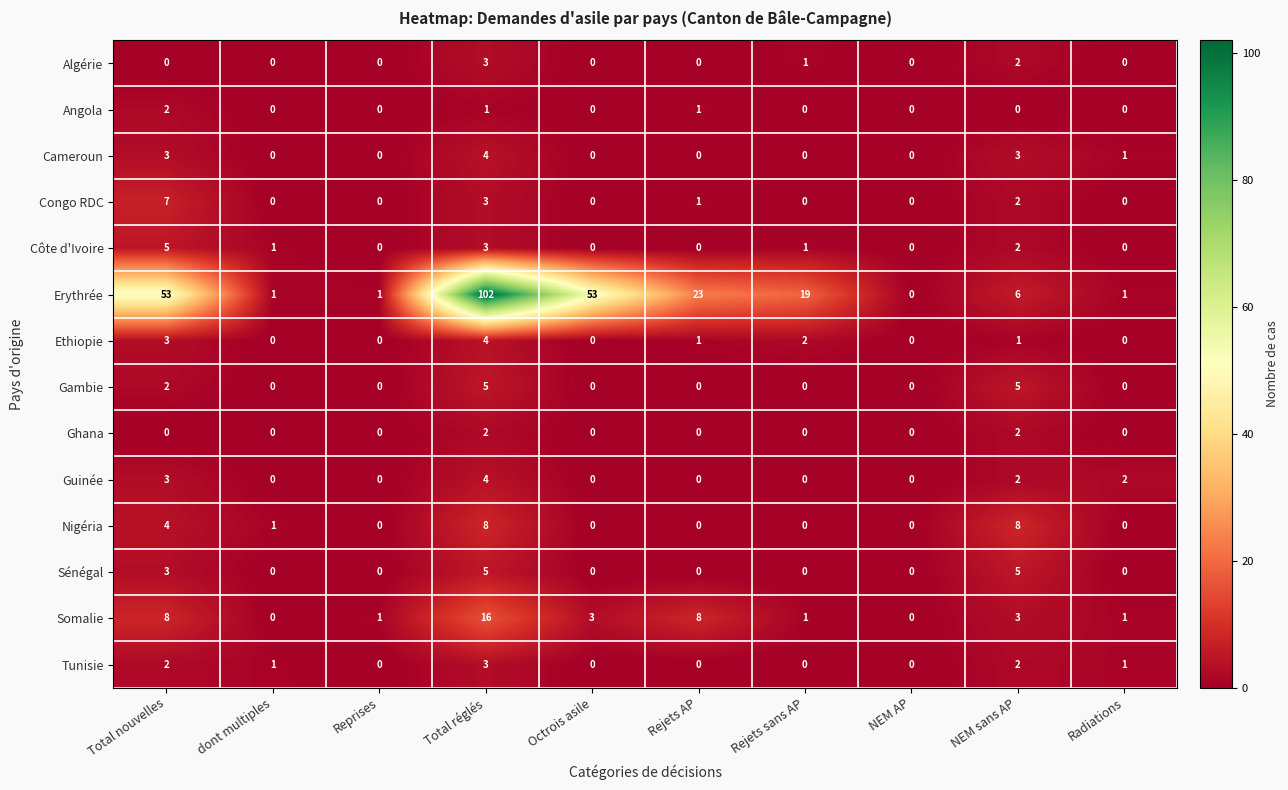

Which category has the highest value across all series?

Total réglés